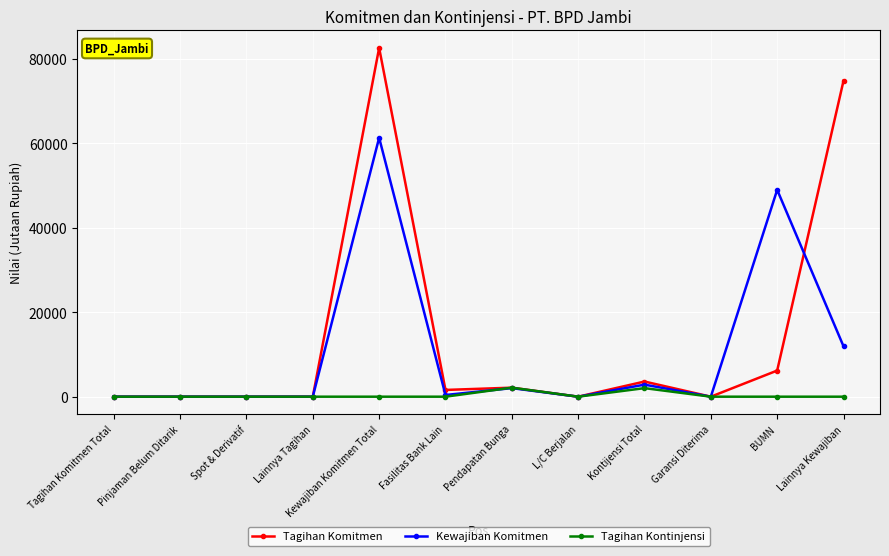

Between Lainnya Tagihan and BUMN, which series saw the biggest shift?

Kewajiban Komitmen